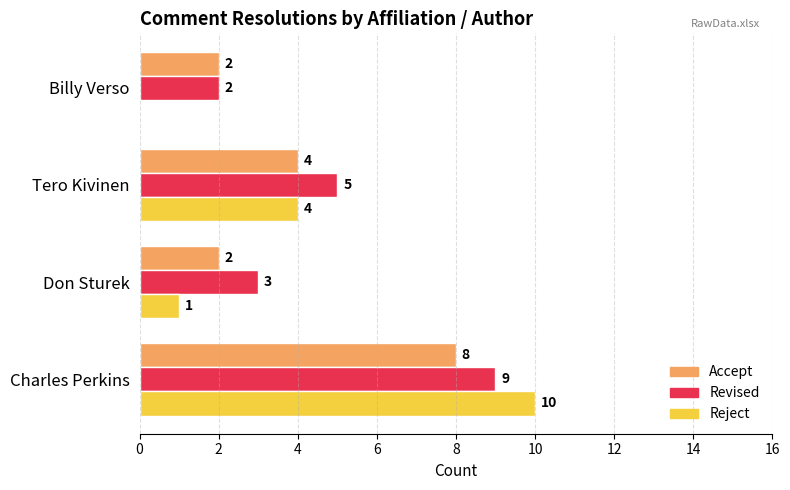

What is the sum of all Revised values?

19